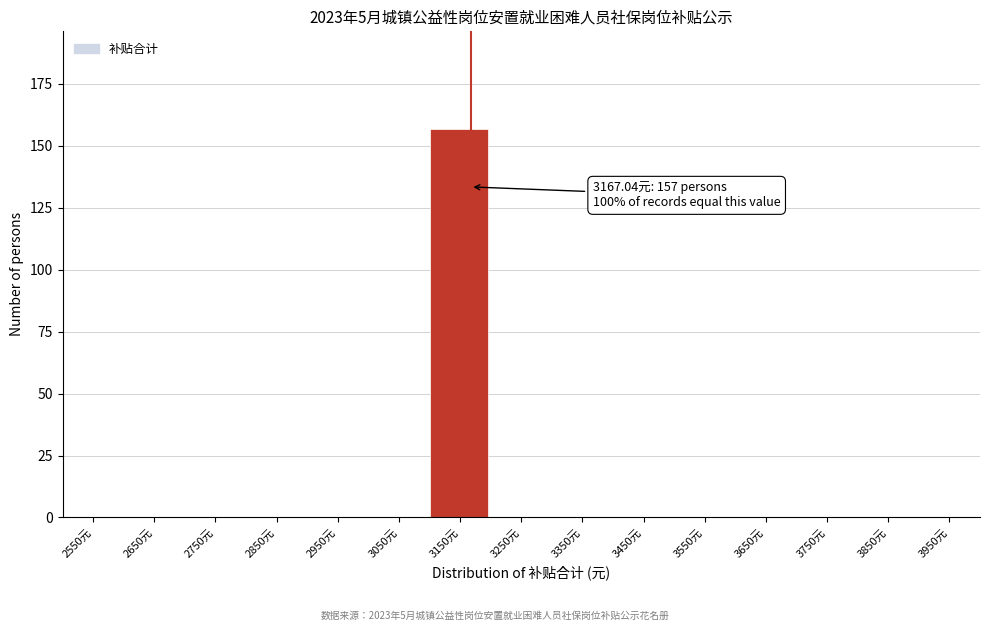

Which range on the x-axis has the tallest bar?

3100 to 3200